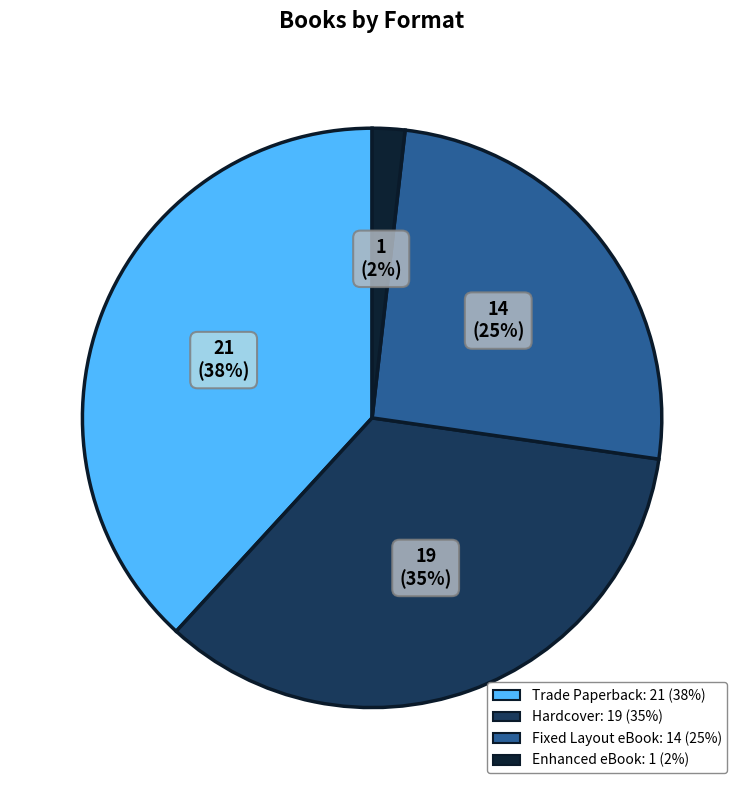

Is Enhanced eBook the majority of the pie?

No